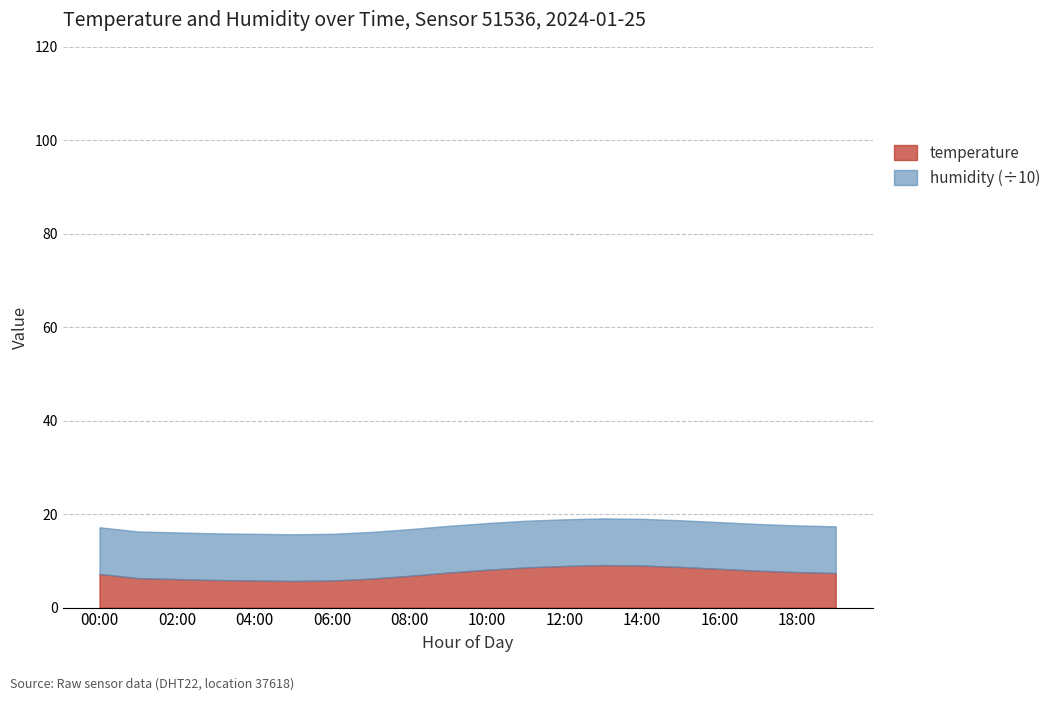

What is the sum of all temperature values?

146.9